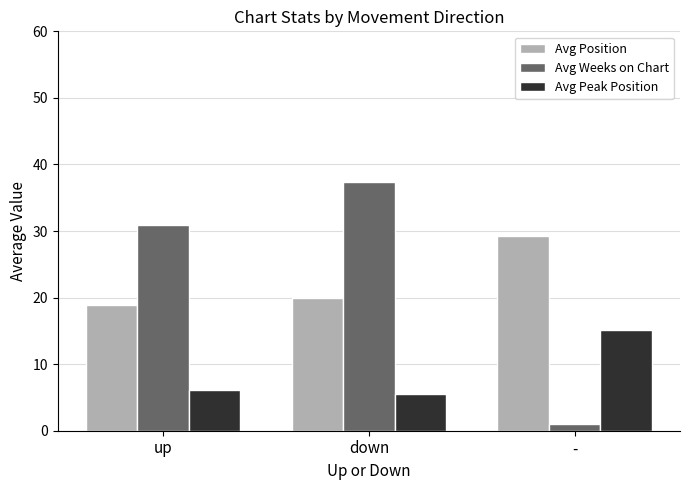

What is the difference between the maximum and second lowest values in the Avg Position series?

9.3